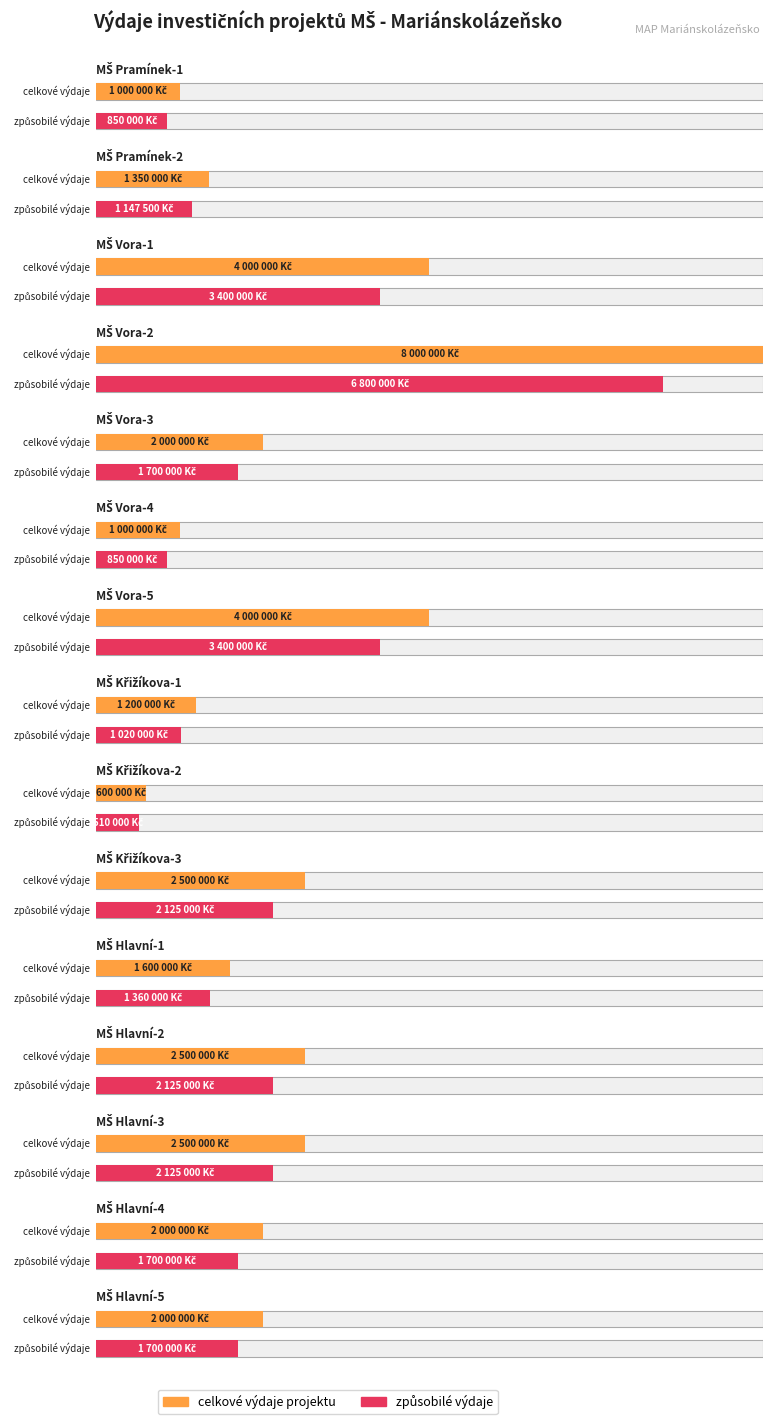

Are the bars grouped side by side (vs. stacked)?

Yes